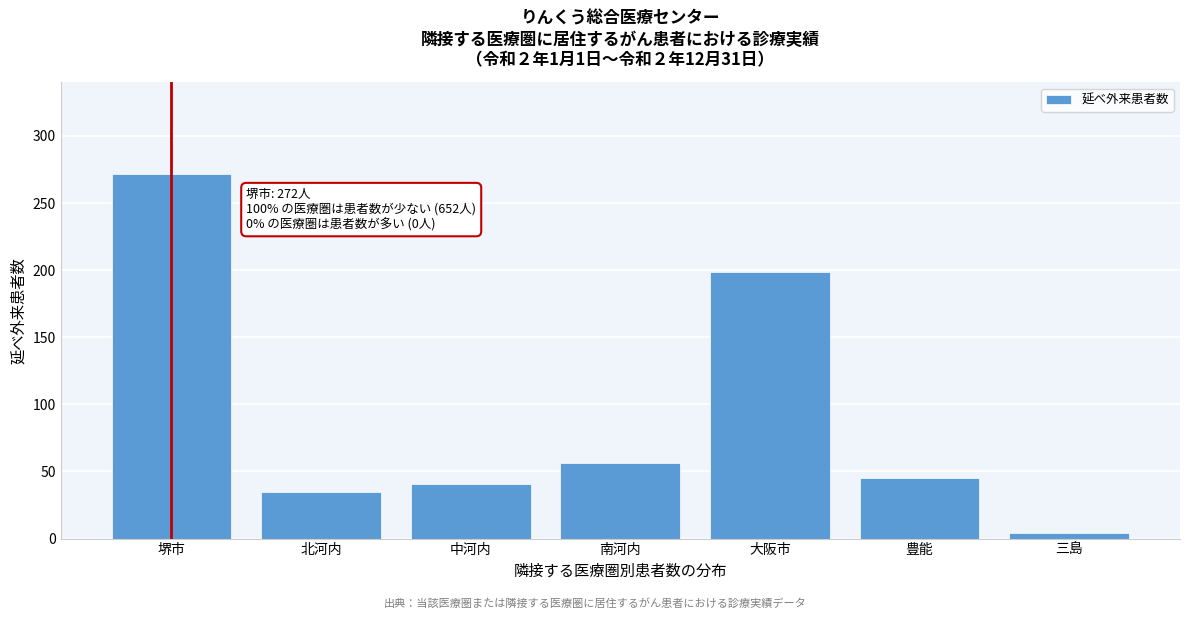

Reading right to left, transcribe all the data shown in this chart.

三島=4	豊能=45	大阪市=199	南河内=56	中河内=41	北河内=35	堺市=272